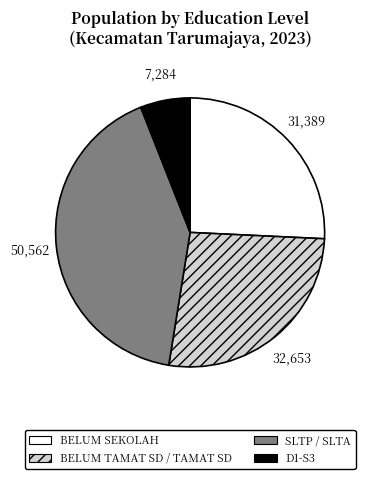

Between D1-S3 and BELUM SEKOLAH, which is larger?

BELUM SEKOLAH